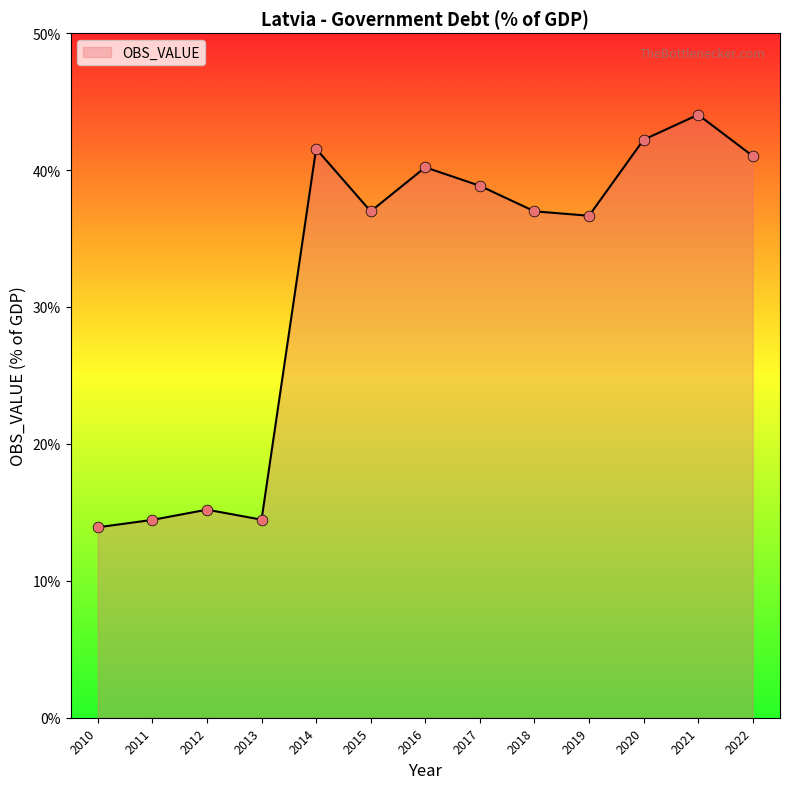

What is the ratio of the value at 2021 to the value at 2010?

3.2